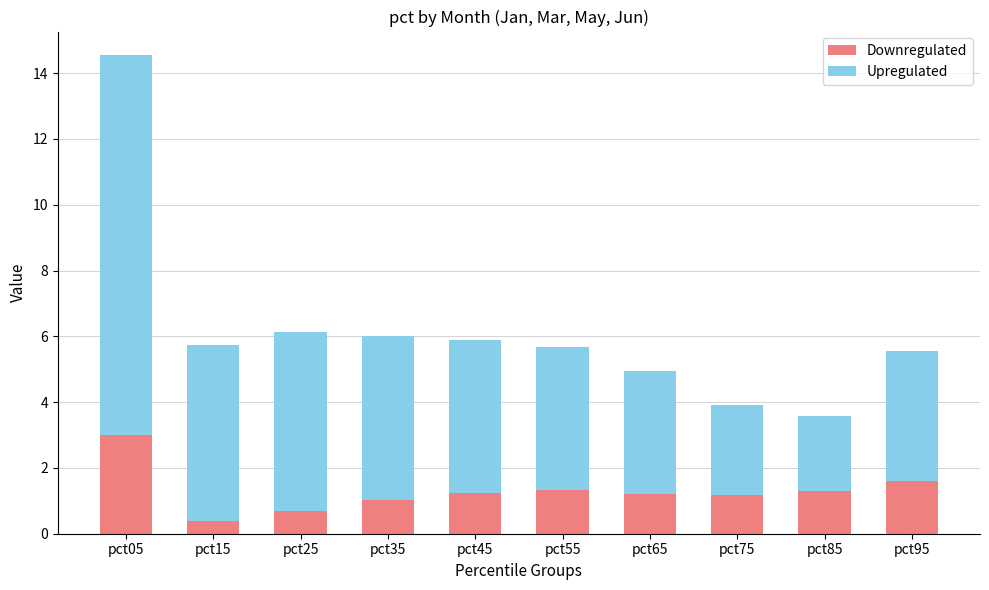

The value of Downregulated at pct15 is 0.4. True or false?

True